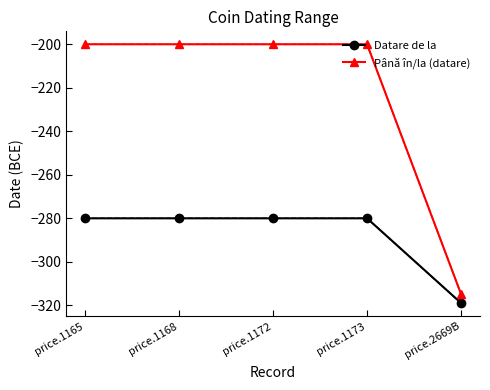

How many data points in Datare de la are less than -280?

1